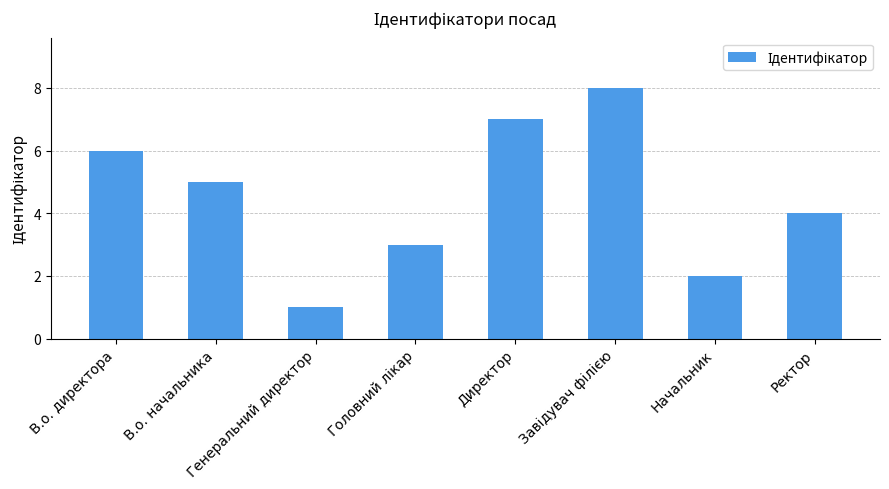

Approximately how many times larger is the value at В.о. начальника compared to Директор?

0.7